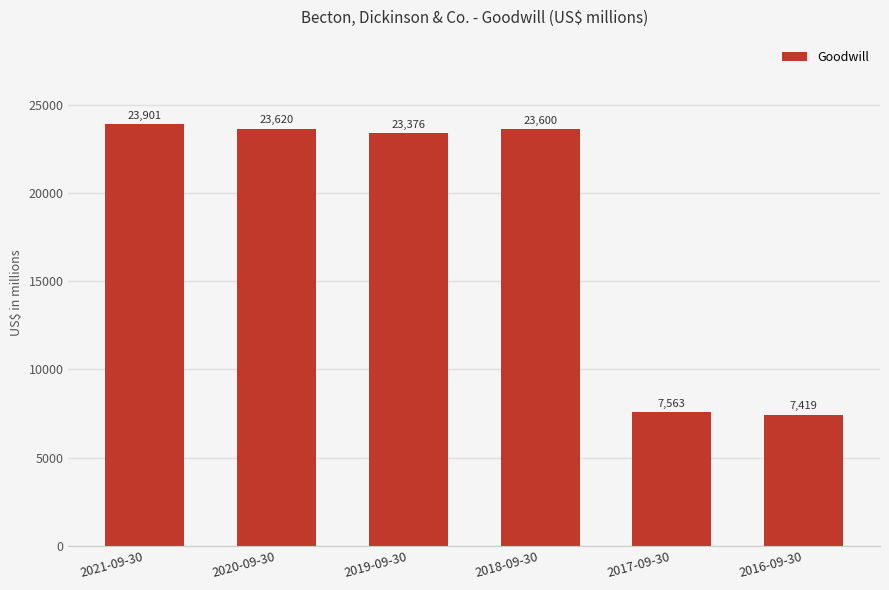

The value at 2017-09-30 is 1670. True or false?

False